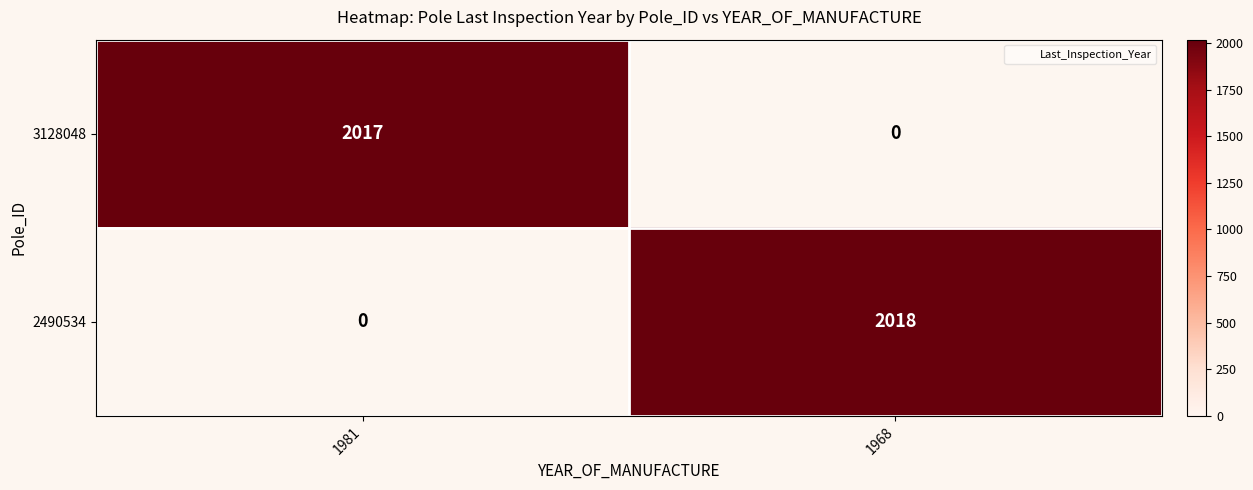

What is the approximate value of 3128048 at 1981?

2017.0